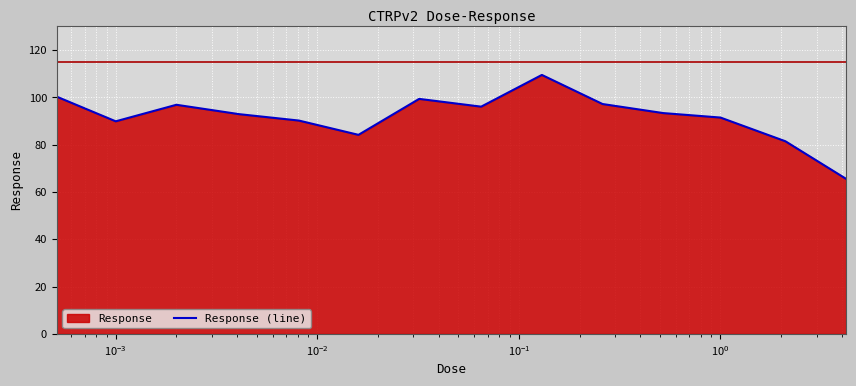

Reading right to left, transcribe all the data shown in this chart.

65.6	81.5	91.5	93.4	97.2	109.5	96.1	99.4	84.2	90.2	92.9	96.9	89.9	100.3